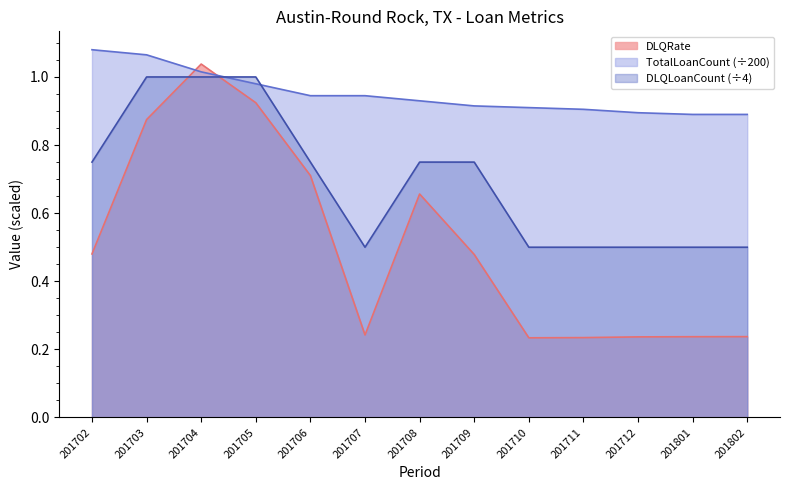

Is it true that DLQLoanCount equals 0.8 at 201802?

False